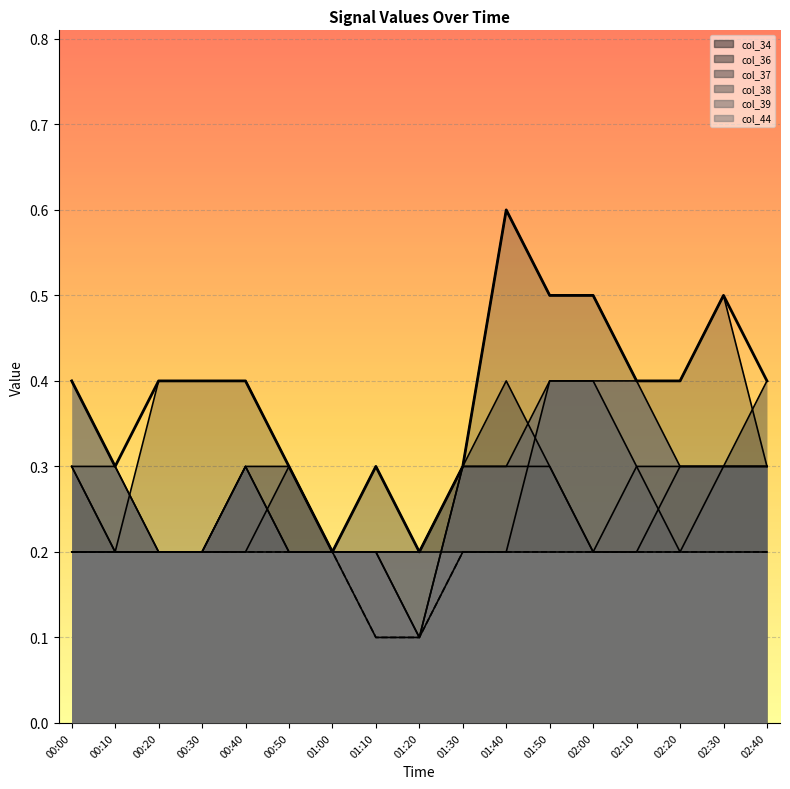

What are all the series names shown in the legend?

col_34, col_36, col_37, col_38, col_39, col_44